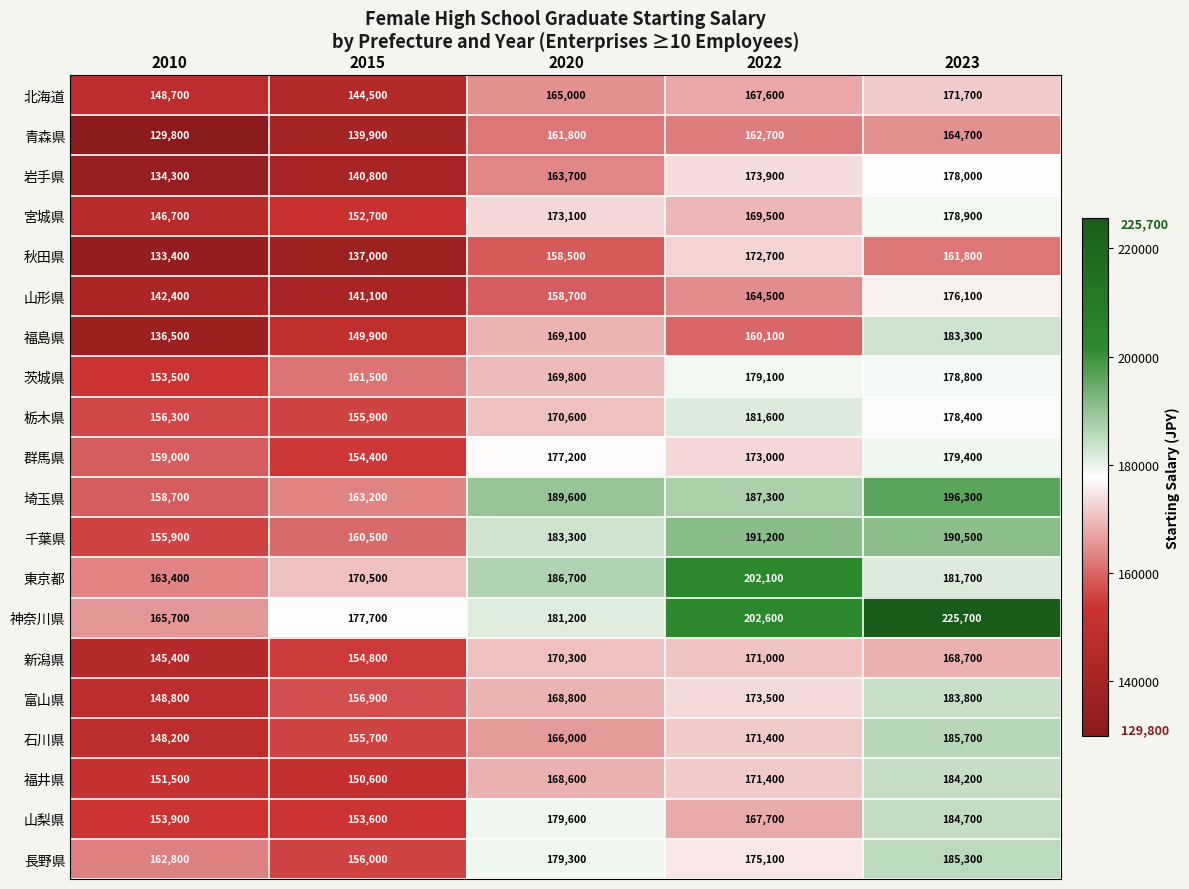

True or false: 埼玉県 has a value of 212787 at 2015.

False